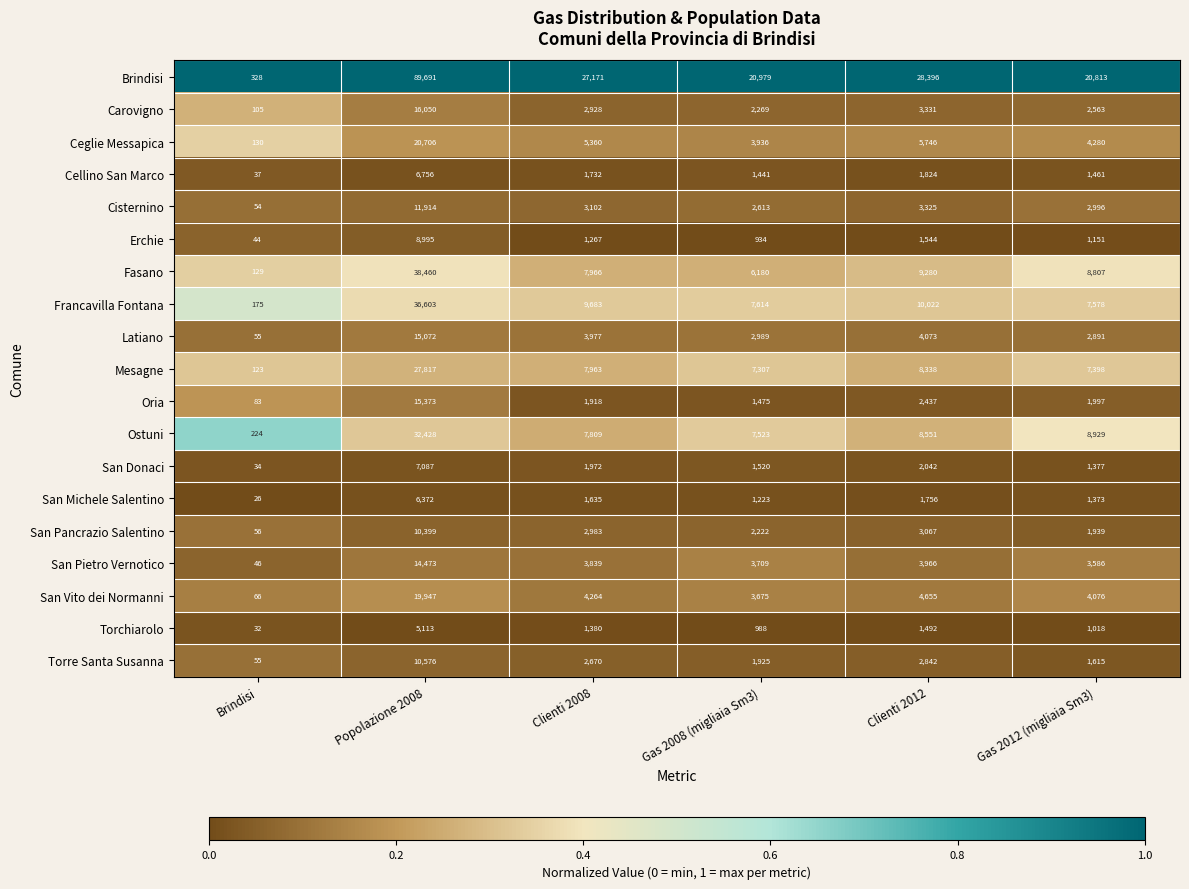

What value does the Carovigno series have at Clienti 2012?

3331